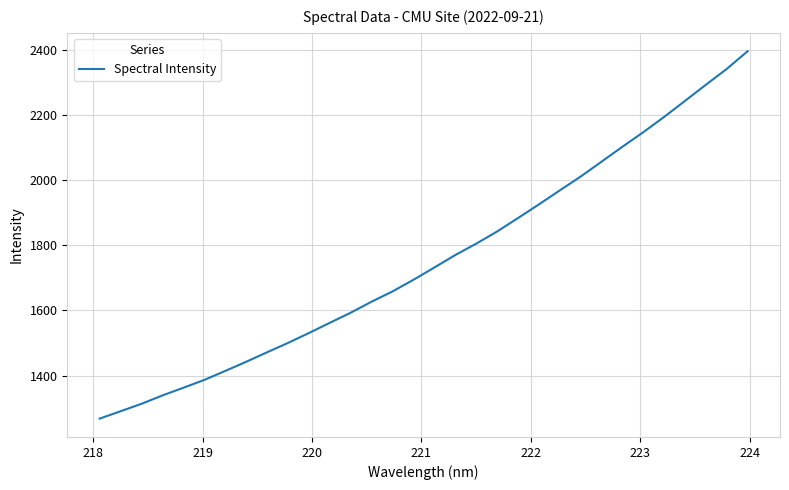

What is the difference between the maximum and minimum values?

1126.7